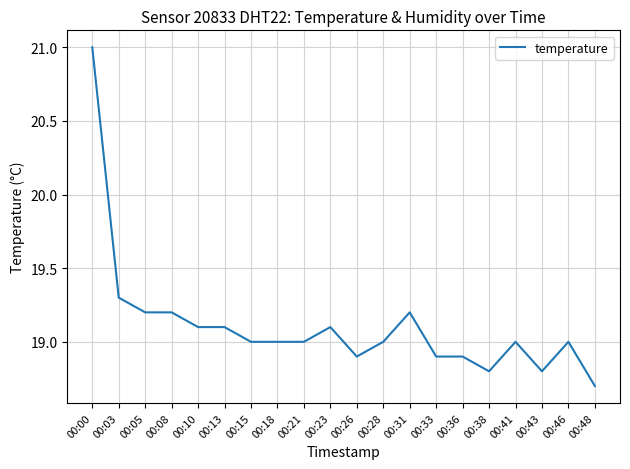

What is the greatest value displayed?

21.0